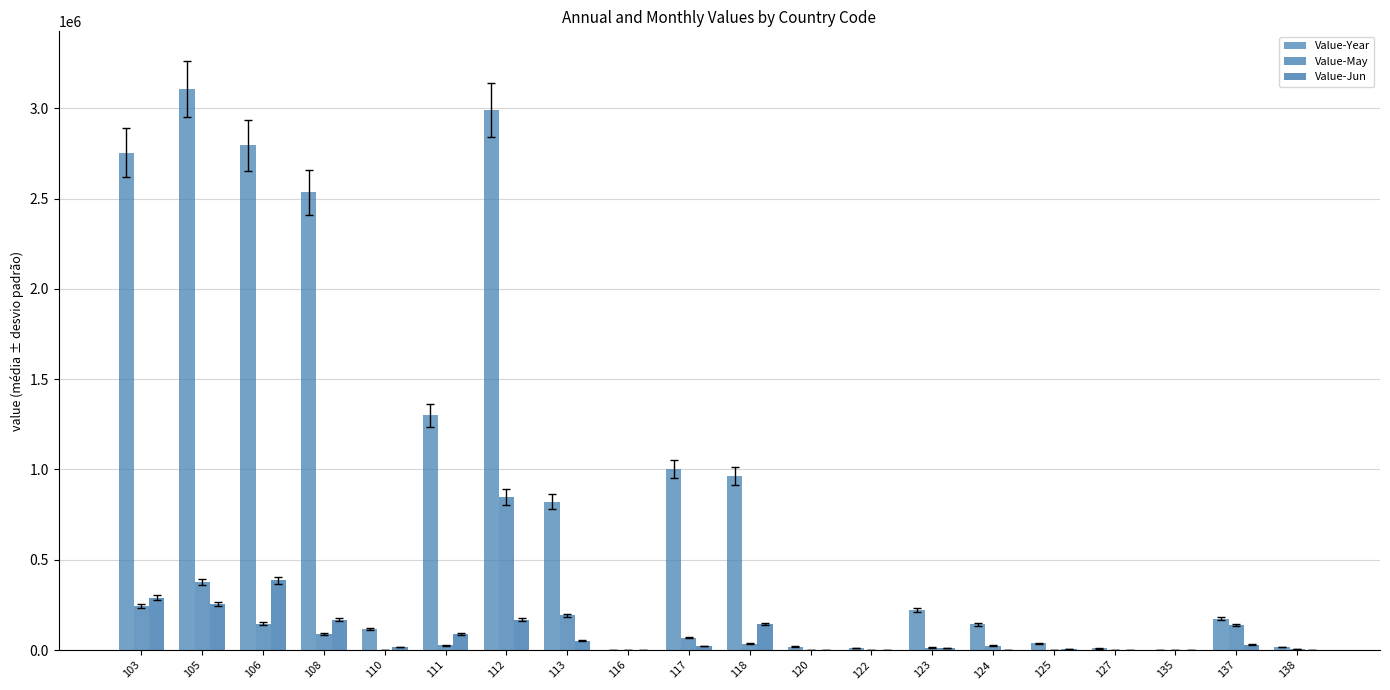

How many series are shown in this chart?

3